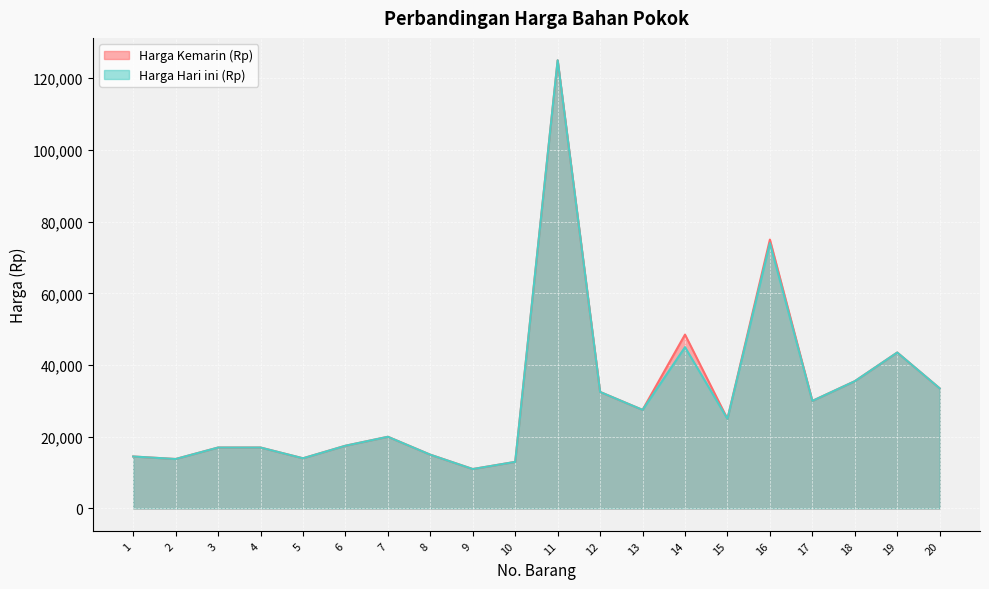

List the labels in order of Harga Hari ini (Rp) value, smallest first.

9, 10, 2, 5, 1, 8, 3, 4, 6, 7, 15, 13, 17, 12, 20, 18, 19, 14, 16, 11